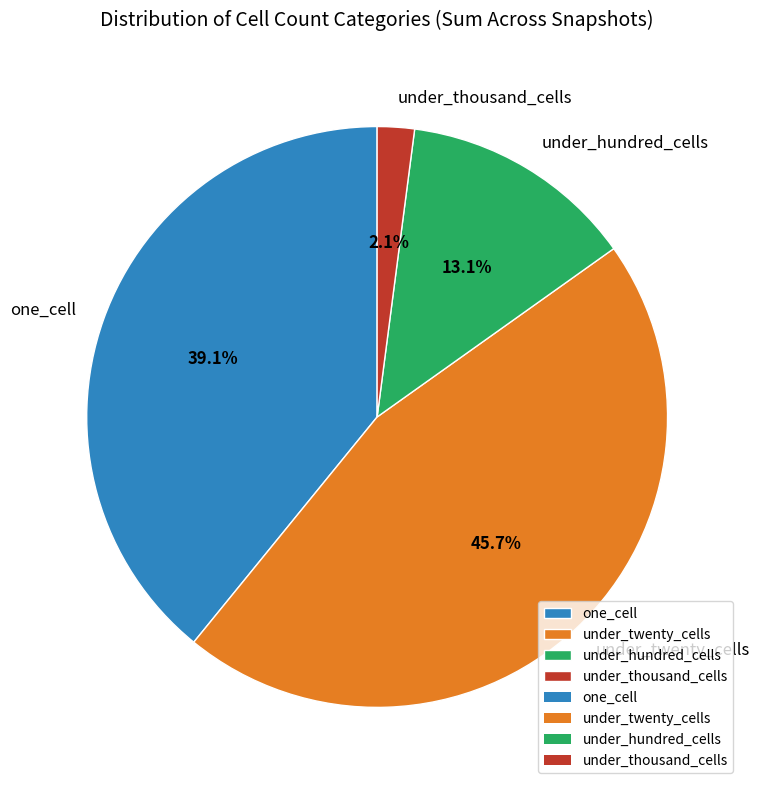

How much of the chart is everything except one_cell?

60.9%